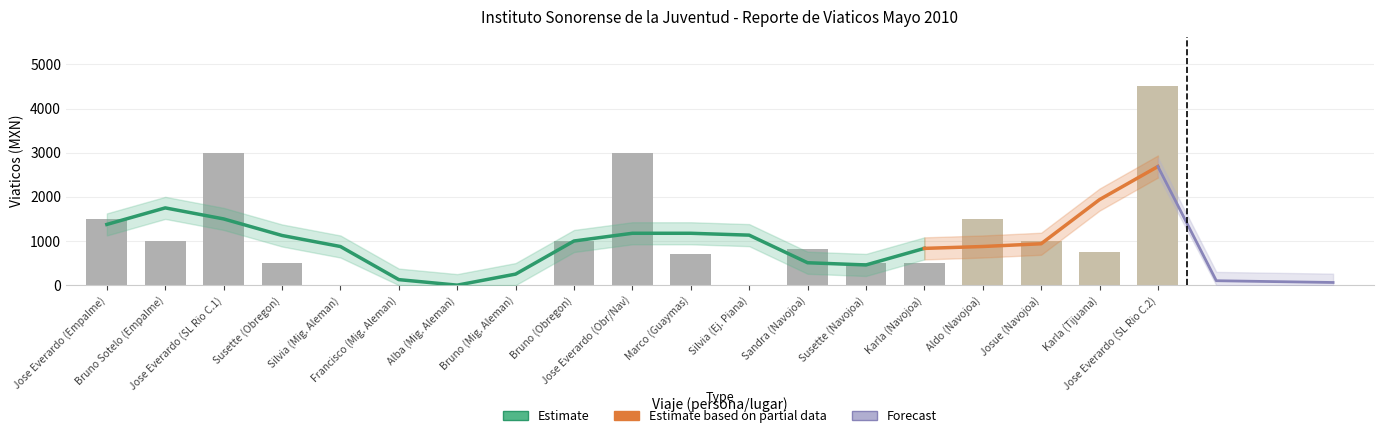

Between Sandra (Navojoa) and Jose Everardo (SL Rio C.2), which is larger?

Jose Everardo (SL Rio C.2)